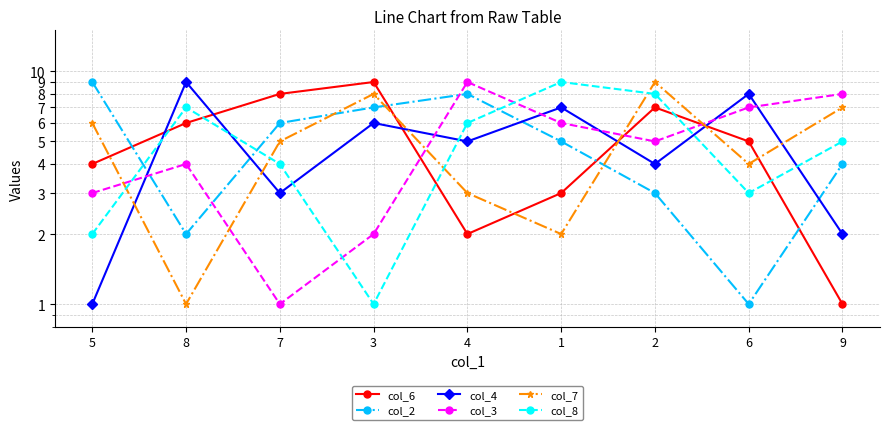

Reading left to right, what are all the values shown in this chart?

col_6: 4	6	8	9	2	3	7	5	1
col_2: 9	2	6	7	8	5	3	1	4
col_4: 1	9	3	6	5	7	4	8	2
col_3: 3	4	1	2	9	6	5	7	8
col_7: 6	1	5	8	3	2	9	4	7
col_8: 2	7	4	1	6	9	8	3	5